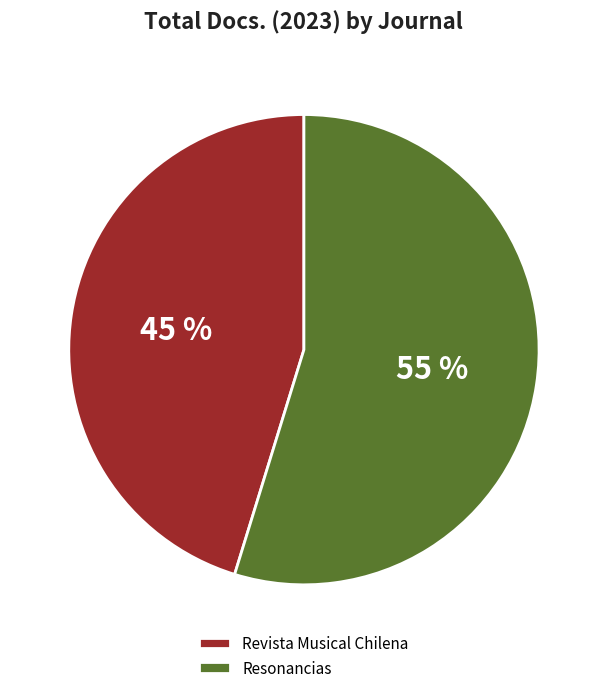

Combined, do Resonancias and Revista Musical Chilena account for over 50%?

Yes